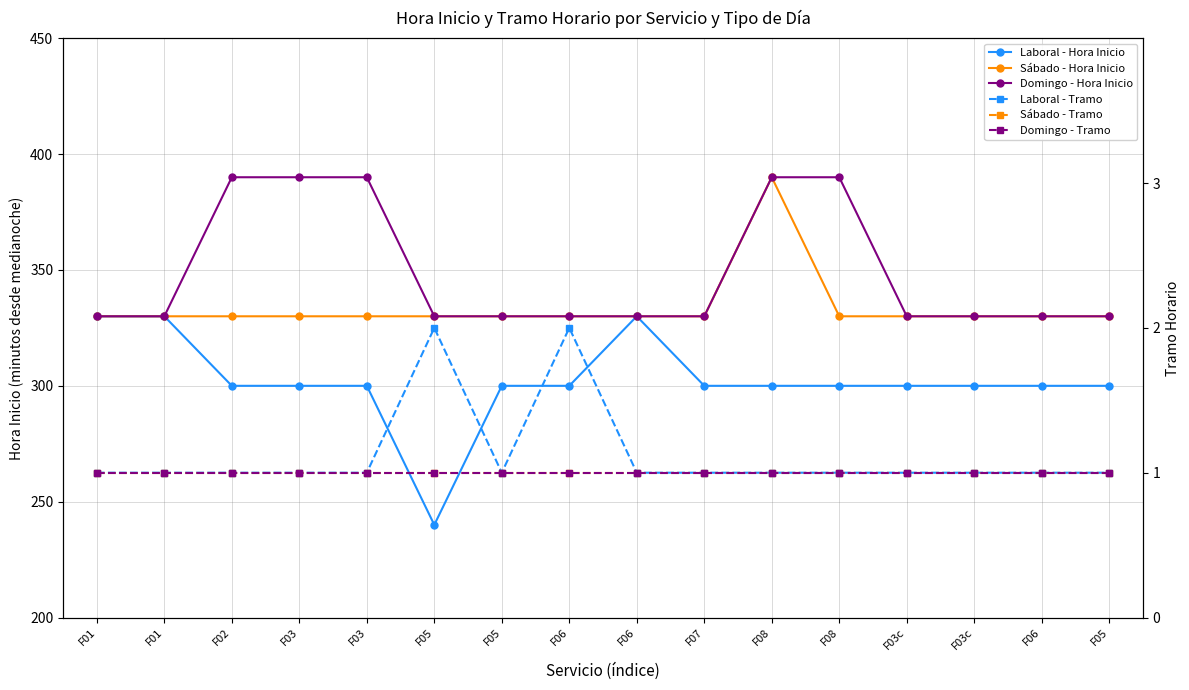

What is the sum of all Domingo - Tramo values?

16